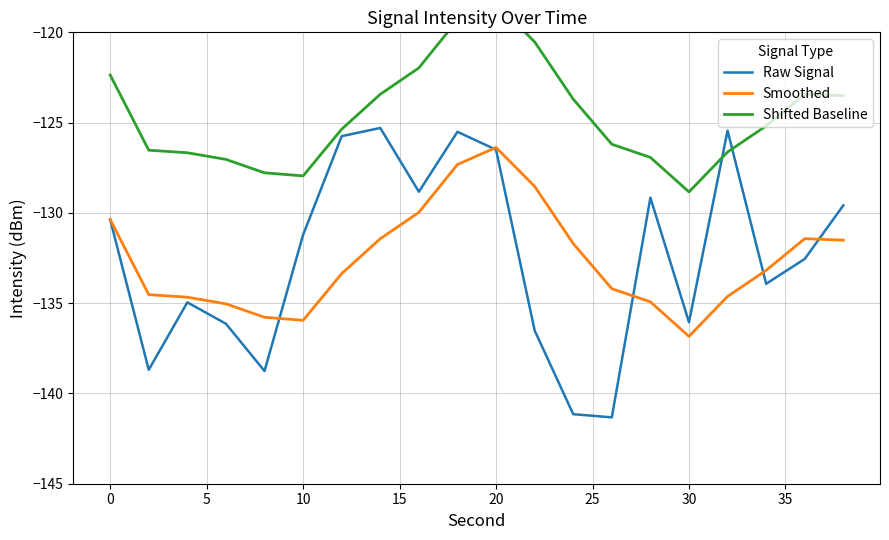

What is the value of the Shifted Baseline point at the 10th from the left?

-119.3